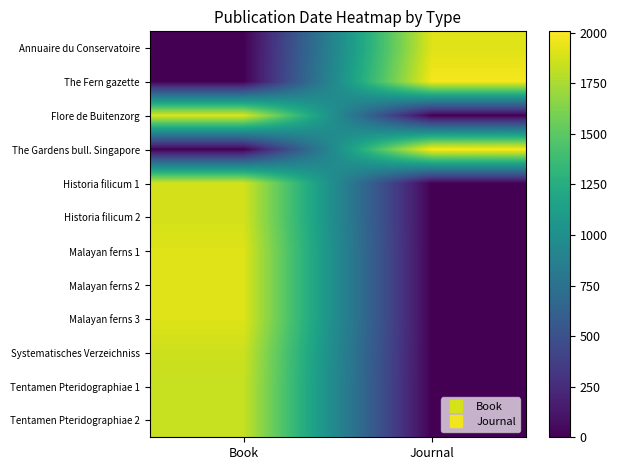

Reading left to right, list all the values displayed in this chart.

Annuaire du Conservatoire: Book=0	Journal=1911
The Fern gazette: Book=0	Journal=1979
Flore de Buitenzorg: Book=1898	Journal=0
The Gardens bull. Singapore: Book=0	Journal=2007
Historia filicum 1: Book=1875	Journal=0
Historia filicum 2: Book=1875	Journal=0
Malayan ferns 1: Book=1908	Journal=0
Malayan ferns 2: Book=1908	Journal=0
Malayan ferns 3: Book=1908	Journal=0
Systematisches Verzeichniss: Book=1854	Journal=0
Tentamen Pteridographiae 1: Book=1836	Journal=0
Tentamen Pteridographiae 2: Book=1836	Journal=0